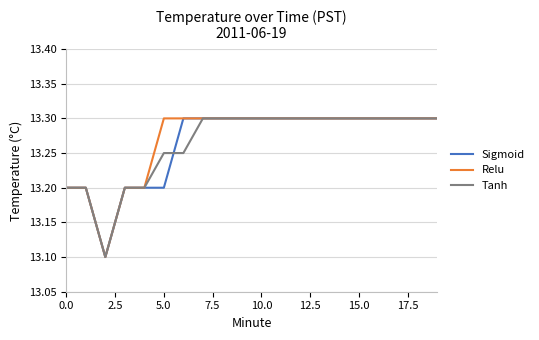

What is the difference between the second highest and minimum values in the Tanh series?

0.2